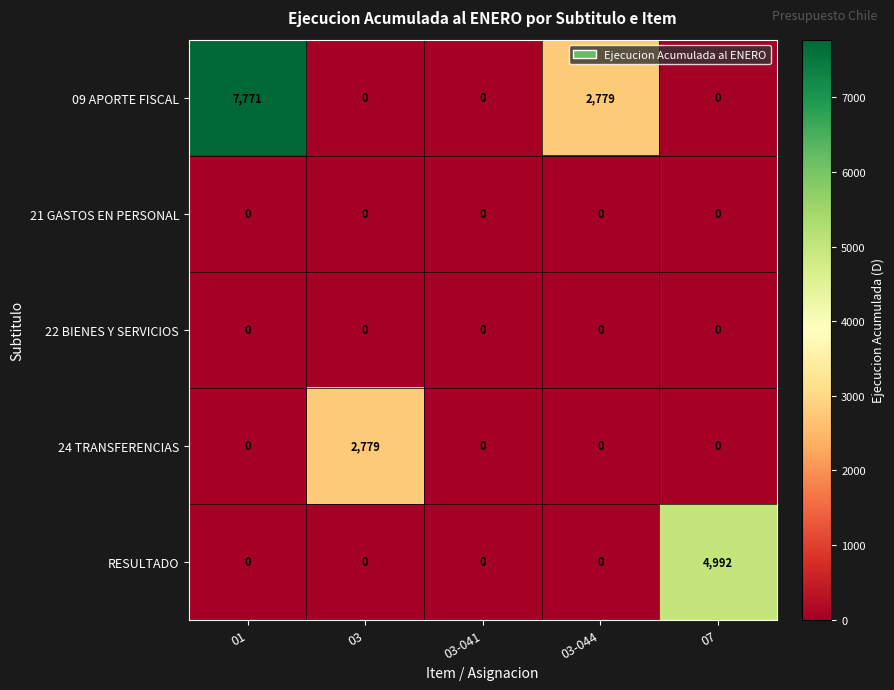

What is the spread (max minus min) of values at 03-044?

2779